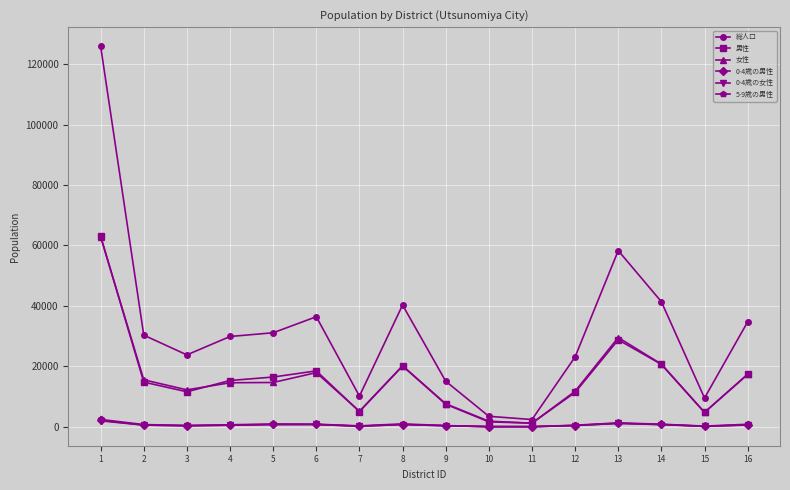

What is the difference between the 5-9歳の男性 values at 8 and 1?

1477